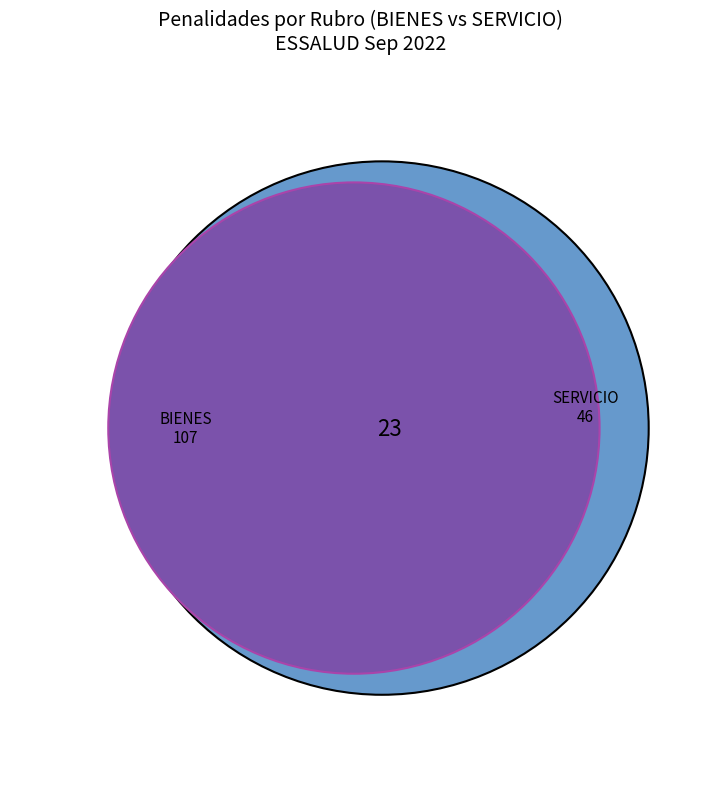

What percentage is NOT represented by SERVICIO?

69.9%